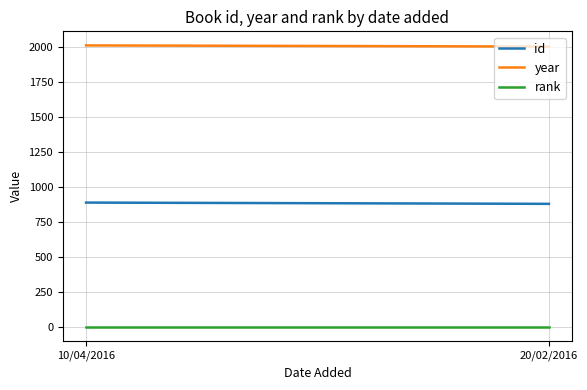

How many lines are shown in the chart?

3